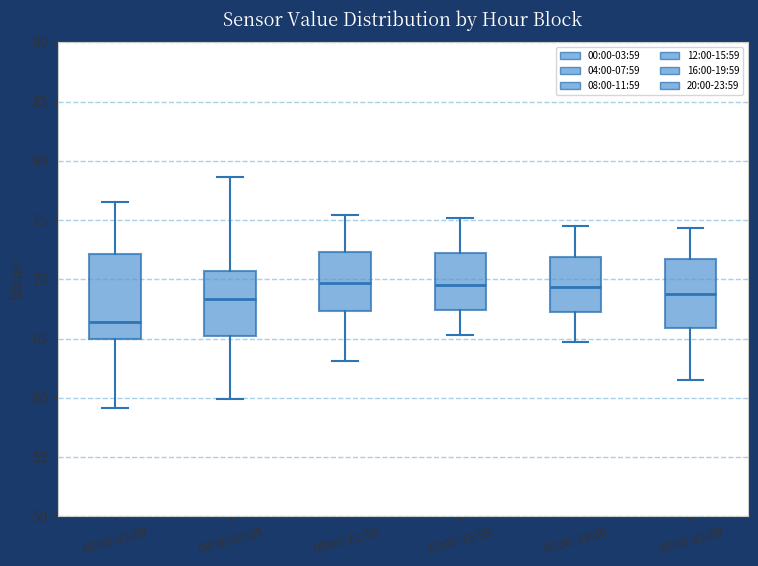

Where does the median line of the box for 04:00-07:59 sit on the y-axis? The values are not printed on the chart, so give them approximately, as read against the axis.

68.5